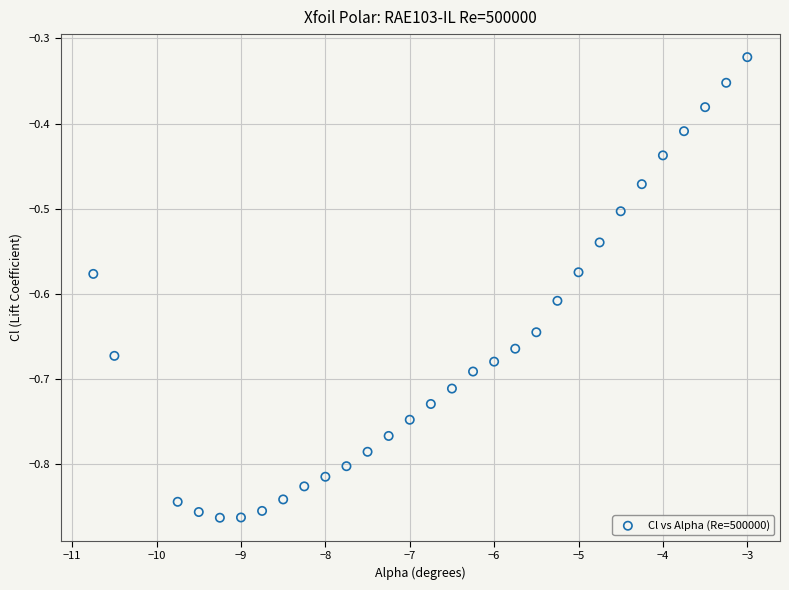

What is the range of X values (max minus min)?

7.8